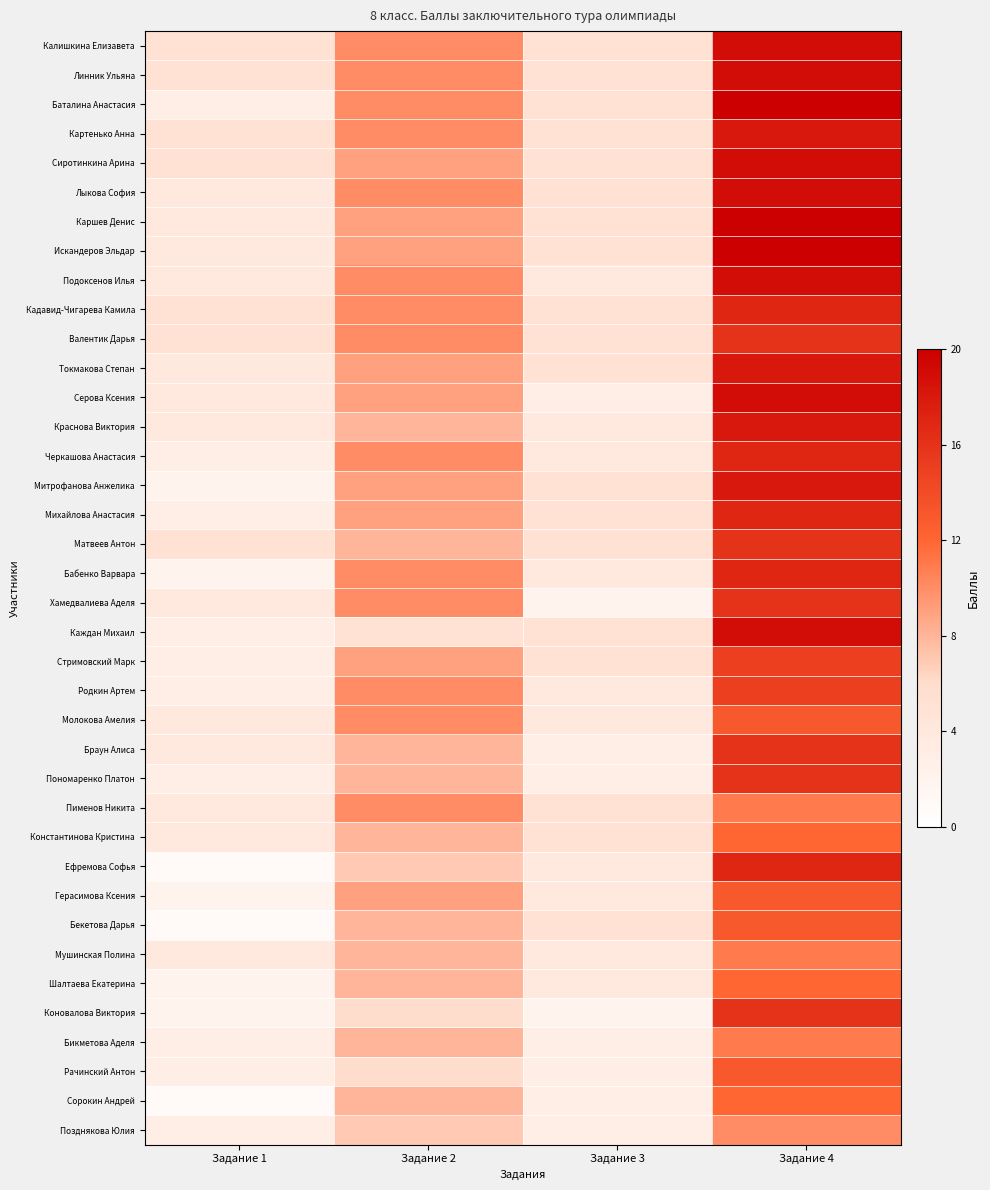

Reading left to right, what are all the values shown in this chart?

Калишкина Елизавета: Задание 1=0.2	Задание 2=0.5	Задание 3=0.2	Задание 4=0.9
Линник Ульяна: Задание 1=0.2	Задание 2=0.5	Задание 3=0.2	Задание 4=0.9
Баталина Анастасия: Задание 1=0.1	Задание 2=0.5	Задание 3=0.2	Задание 4=1.0
Картенько Анна: Задание 1=0.2	Задание 2=0.5	Задание 3=0.2	Задание 4=0.9
Сиротинкина Арина: Задание 1=0.2	Задание 2=0.5	Задание 3=0.2	Задание 4=0.9
Лыкова София: Задание 1=0.2	Задание 2=0.5	Задание 3=0.2	Задание 4=0.9
Каршев Денис: Задание 1=0.2	Задание 2=0.5	Задание 3=0.2	Задание 4=1.0
Искандеров Эльдар: Задание 1=0.2	Задание 2=0.5	Задание 3=0.2	Задание 4=1.0
Подоксенов Илья: Задание 1=0.2	Задание 2=0.5	Задание 3=0.2	Задание 4=0.9
Кадавид-Чигарева Камила: Задание 1=0.2	Задание 2=0.5	Задание 3=0.2	Задание 4=0.8
Валентик Дарья: Задание 1=0.2	Задание 2=0.5	Задание 3=0.2	Задание 4=0.8
Токмакова Степан: Задание 1=0.2	Задание 2=0.5	Задание 3=0.2	Задание 4=0.9
Серова Ксения: Задание 1=0.2	Задание 2=0.5	Задание 3=0.1	Задание 4=0.9
Краснова Виктория: Задание 1=0.2	Задание 2=0.4	Задание 3=0.2	Задание 4=0.9
Черкашова Анастасия: Задание 1=0.1	Задание 2=0.5	Задание 3=0.2	Задание 4=0.8
Митрофанова Анжелика: Задание 1=0.1	Задание 2=0.5	Задание 3=0.2	Задание 4=0.9
Михайлова Анастасия: Задание 1=0.1	Задание 2=0.5	Задание 3=0.2	Задание 4=0.8
Матвеев Антон: Задание 1=0.2	Задание 2=0.4	Задание 3=0.2	Задание 4=0.8
Бабенко Варвара: Задание 1=0.1	Задание 2=0.5	Задание 3=0.2	Задание 4=0.8
Хамедвалиева Аделя: Задание 1=0.2	Задание 2=0.5	Задание 3=0.1	Задание 4=0.8
Каждан Михаил: Задание 1=0.1	Задание 2=0.2	Задание 3=0.2	Задание 4=0.9
Стримовский Марк: Задание 1=0.1	Задание 2=0.5	Задание 3=0.2	Задание 4=0.8
Родкин Артем: Задание 1=0.1	Задание 2=0.5	Задание 3=0.2	Задание 4=0.8
Молокова Амелия: Задание 1=0.2	Задание 2=0.5	Задание 3=0.2	Задание 4=0.7
Браун Алиса: Задание 1=0.2	Задание 2=0.4	Задание 3=0.1	Задание 4=0.8
Пономаренко Платон: Задание 1=0.1	Задание 2=0.4	Задание 3=0.1	Задание 4=0.8
Пименов Никита: Задание 1=0.2	Задание 2=0.5	Задание 3=0.2	Задание 4=0.6
Константинова Кристина: Задание 1=0.2	Задание 2=0.4	Задание 3=0.2	Задание 4=0.6
Ефремова Софья: Задание 1=0.1	Задание 2=0.3	Задание 3=0.2	Задание 4=0.8
Герасимова Ксения: Задание 1=0.1	Задание 2=0.5	Задание 3=0.2	Задание 4=0.7
Бекетова Дарья: Задание 1=0.1	Задание 2=0.4	Задание 3=0.2	Задание 4=0.7
Мушинская Полина: Задание 1=0.2	Задание 2=0.4	Задание 3=0.2	Задание 4=0.6
Шалтаева Екатерина: Задание 1=0.1	Задание 2=0.4	Задание 3=0.2	Задание 4=0.6
Коновалова Виктория: Задание 1=0.1	Задание 2=0.3	Задание 3=0.1	Задание 4=0.8
Бикметова Аделя: Задание 1=0.1	Задание 2=0.4	Задание 3=0.1	Задание 4=0.6
Рачинский Антон: Задание 1=0.1	Задание 2=0.3	Задание 3=0.1	Задание 4=0.7
Сорокин Андрей: Задание 1=0.1	Задание 2=0.4	Задание 3=0.1	Задание 4=0.6
Позднякова Юлия: Задание 1=0.1	Задание 2=0.3	Задание 3=0.1	Задание 4=0.5